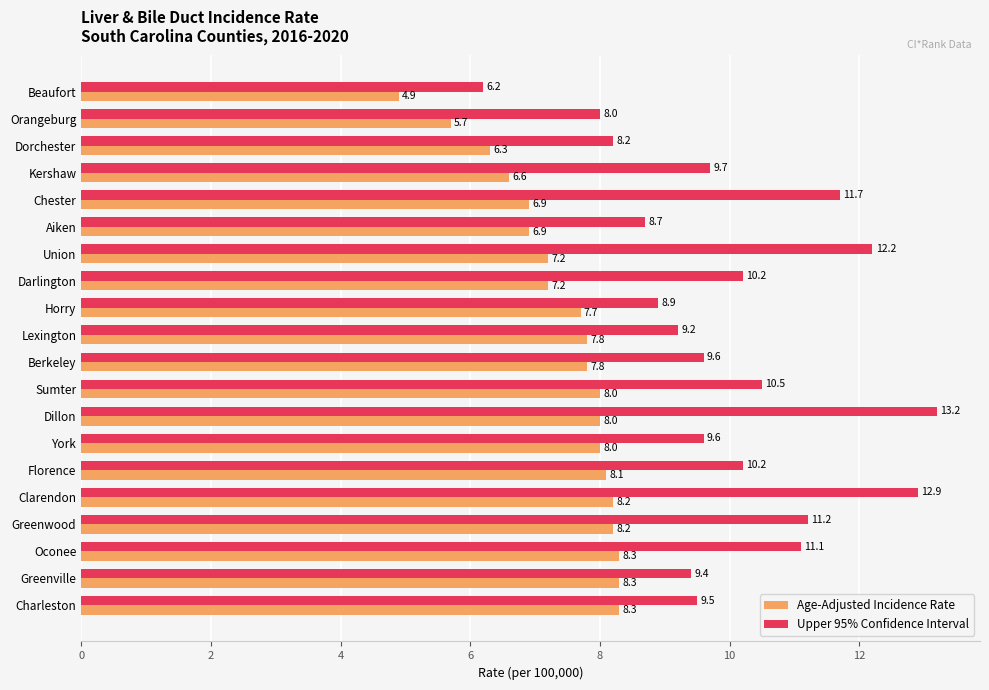

At which label is Age-Adjusted Incidence Rate closest to 6?

Orangeburg